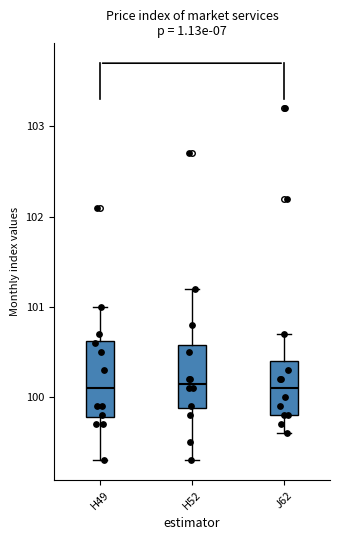

Reading left to right, read every box against the y-axis: the position of its median line, the range the box covers, and the ends of its whiskers. The values are not printed on the chart, so give them approximately, as read against the axis.

H49: median 100.1, box 99.8 to 100.6, whiskers 99.3 to 101.0
H52: median 100.2, box 99.9 to 100.6, whiskers 99.3 to 101.2
J62: median 100.1, box 99.8 to 100.4, whiskers 99.6 to 100.7